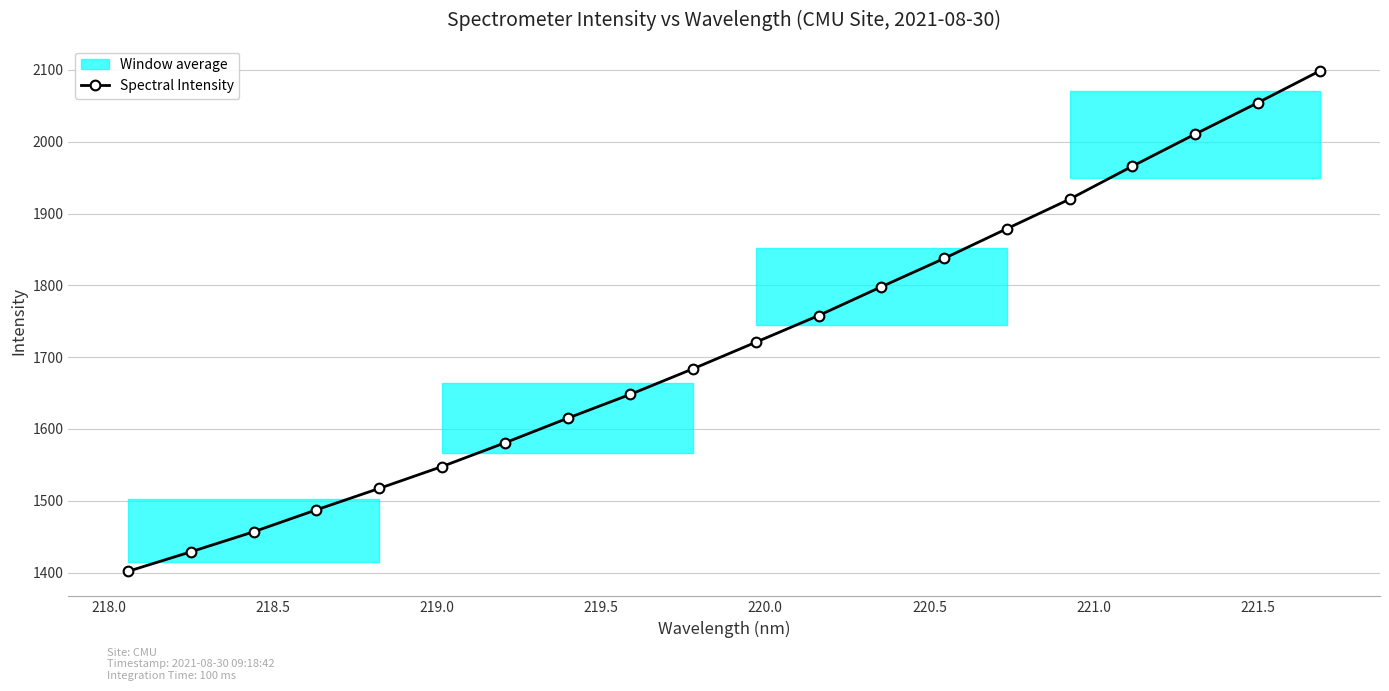

True or false: Spectral Intensity has more than 2 interior local peaks.

False